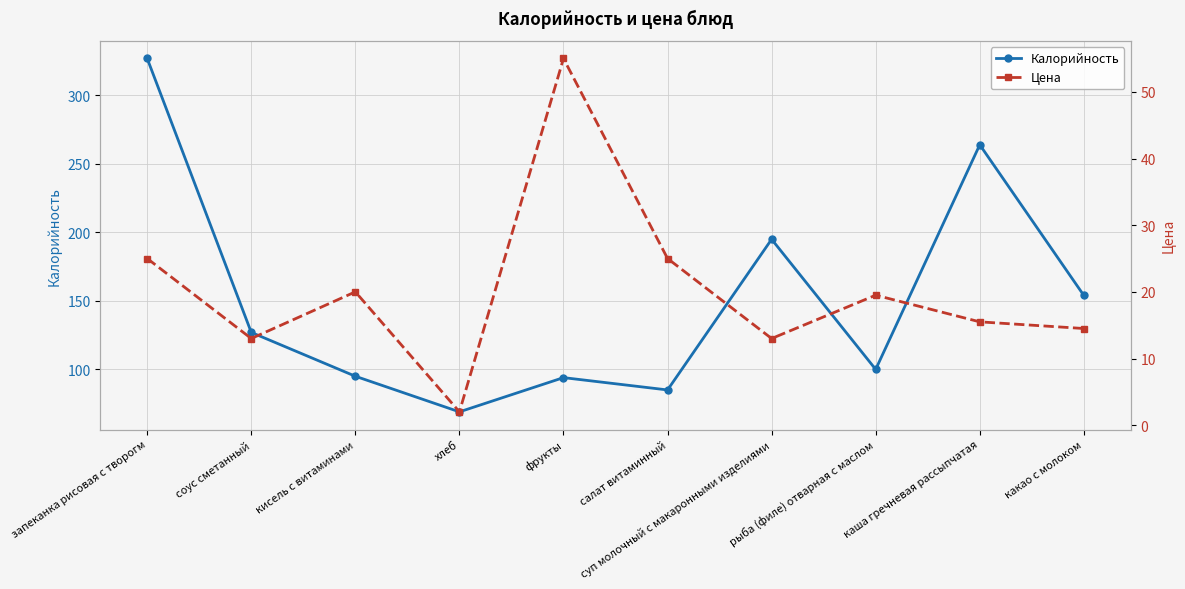

Read the Цена value at запеканка рисовая с творогм.

25.0